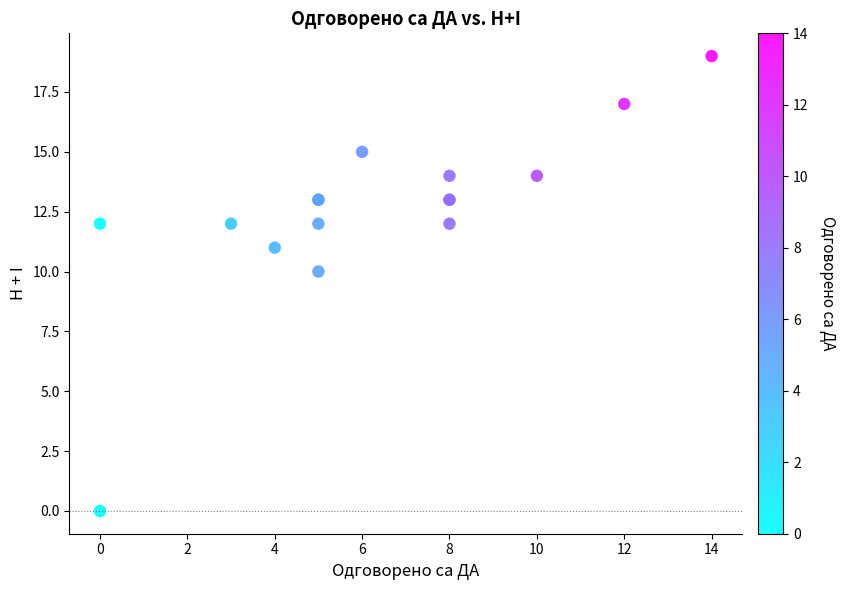

What Y value in the scatter plot is closest to 9?

10